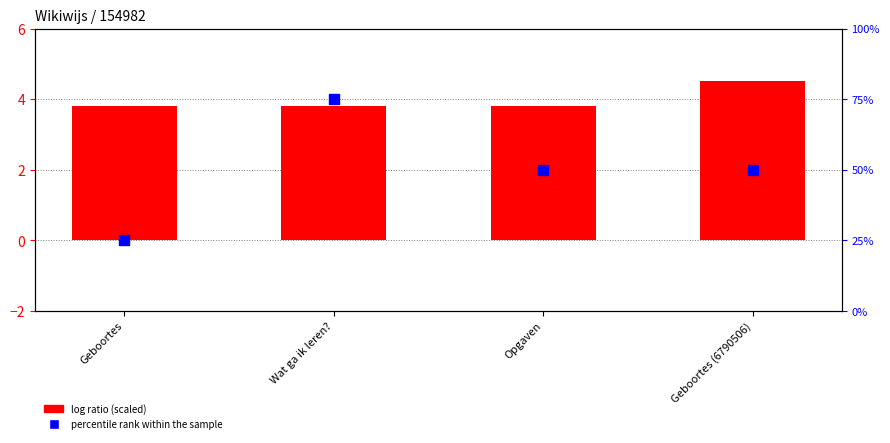

At how many categories does at least one series exceed 14?

4